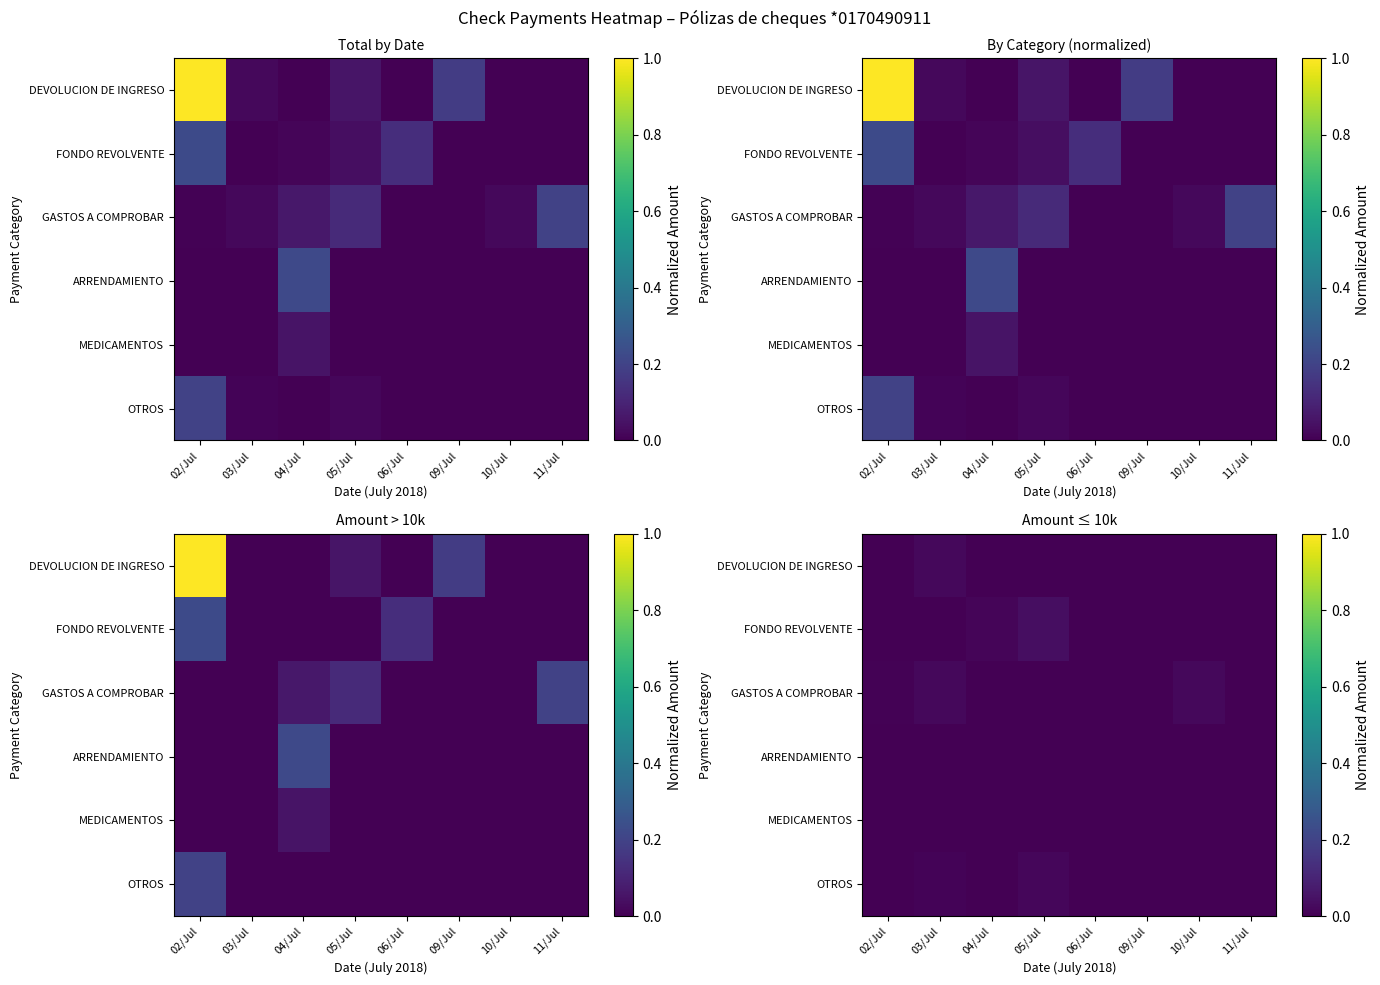

List the labels in order of OTROS value, smallest first.

02/Jul, 04/Jul, 06/Jul, 09/Jul, 10/Jul, 11/Jul, 03/Jul, 05/Jul